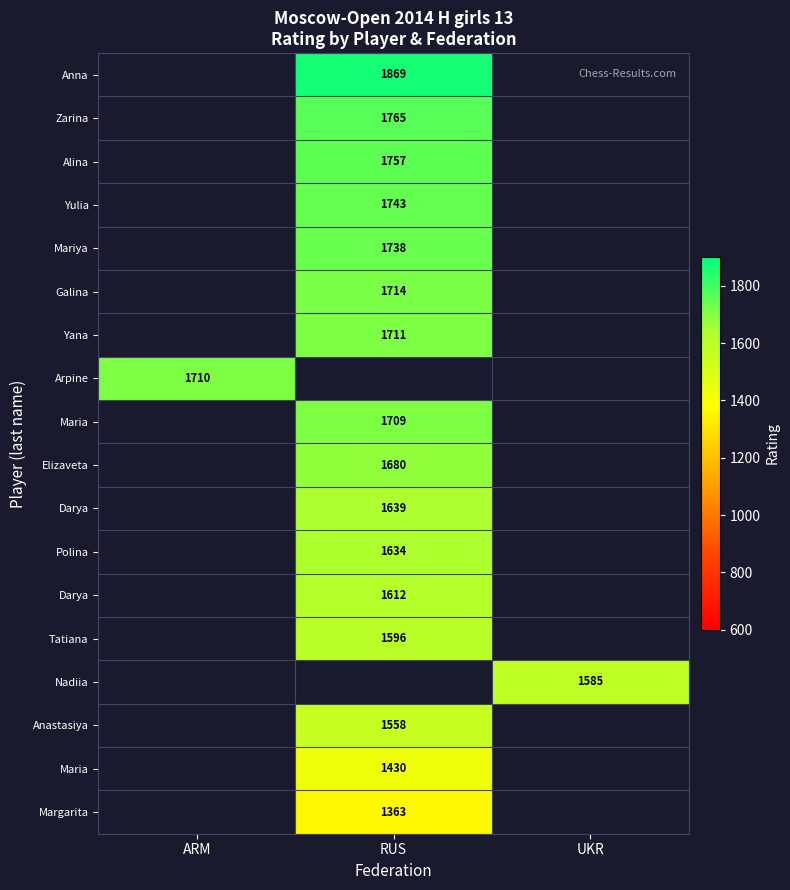

Which label corresponds to the largest value in the chart?

RUS